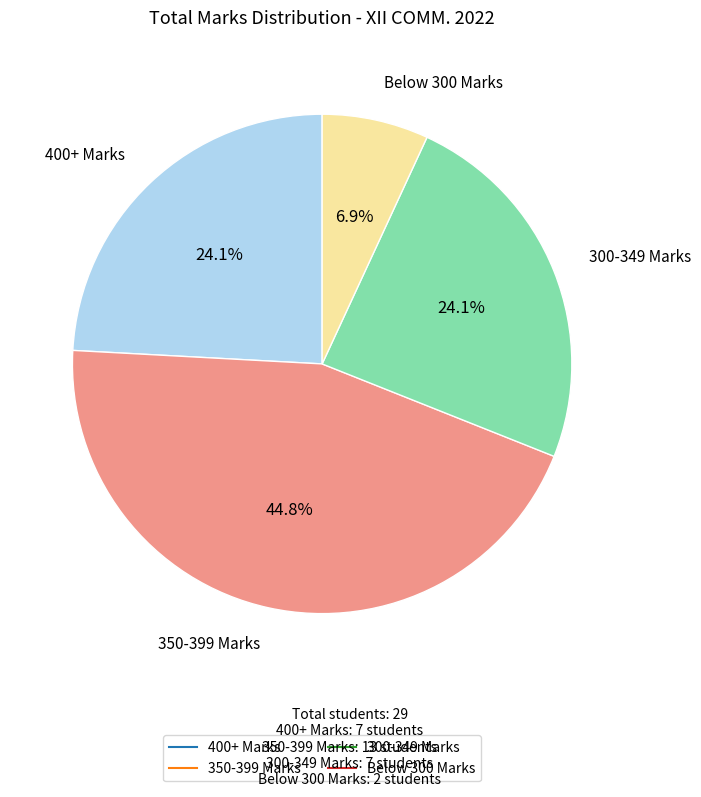

Is there a majority slice in this chart?

No